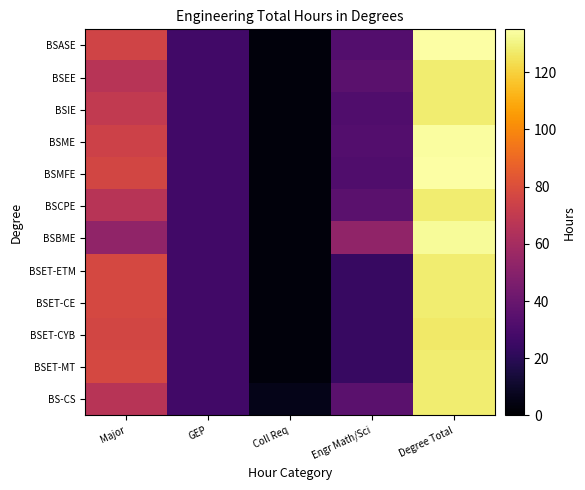

Reading left to right, transcribe all the data shown in this chart.

BSASE: Major=75	GEP=27	Coll Req=3	Engr Math/Sci=33	Degree Total=135
BSEE: Major=66	GEP=27	Coll Req=3	Engr Math/Sci=35	Degree Total=128
BSIE: Major=70	GEP=27	Coll Req=3	Engr Math/Sci=32	Degree Total=128
BSME: Major=74	GEP=27	Coll Req=3	Engr Math/Sci=33	Degree Total=134
BSMFE: Major=76	GEP=27	Coll Req=3	Engr Math/Sci=32	Degree Total=135
BSCPE: Major=66	GEP=27	Coll Req=3	Engr Math/Sci=35	Degree Total=128
BSBME: Major=53	GEP=27	Coll Req=3	Engr Math/Sci=53	Degree Total=133
BSET-ETM: Major=77	GEP=27	Coll Req=3	Engr Math/Sci=24	Degree Total=128
BSET-CE: Major=77	GEP=27	Coll Req=3	Engr Math/Sci=24	Degree Total=128
BSET-CYB: Major=76	GEP=27	Coll Req=3	Engr Math/Sci=24	Degree Total=127
BSET-MT: Major=77	GEP=27	Coll Req=3	Engr Math/Sci=24	Degree Total=128
BS-CS: Major=66	GEP=27	Coll Req=6	Engr Math/Sci=35	Degree Total=128